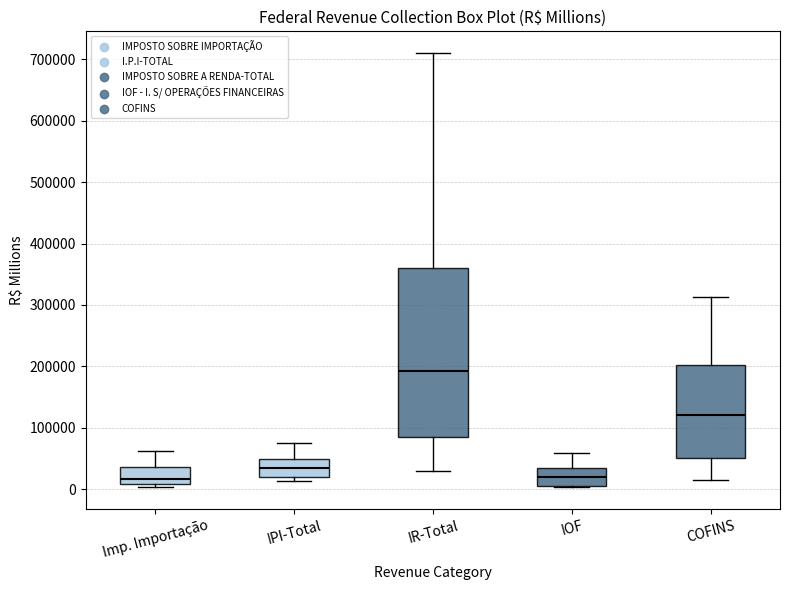

Where does the median line of the box for IOF sit on the y-axis? The values are not printed on the chart, so give them approximately, as read against the axis.

20000